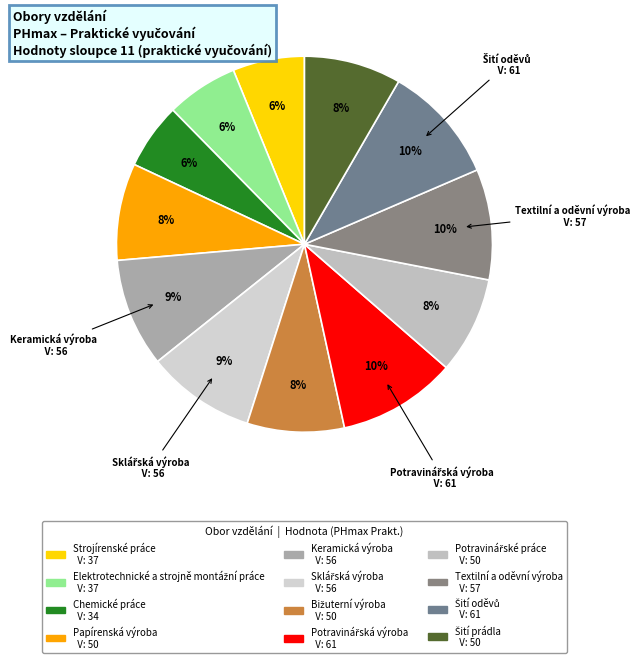

To the nearest percent, what percentage of the pie is Sklářská výroba?

9%